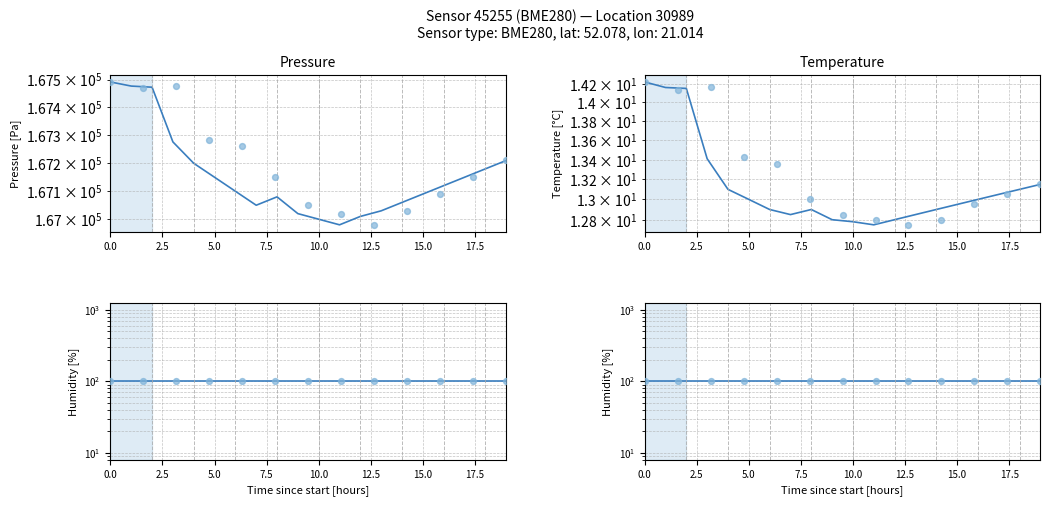

Which series contains the lowest Y value?

temperature